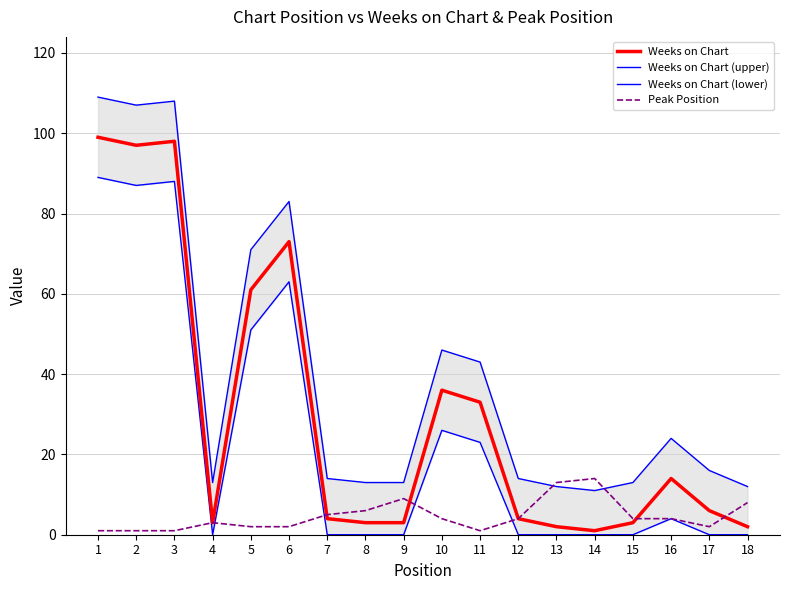

What is the difference between the maximum and minimum values in the Weeks on Chart (upper) series?

98